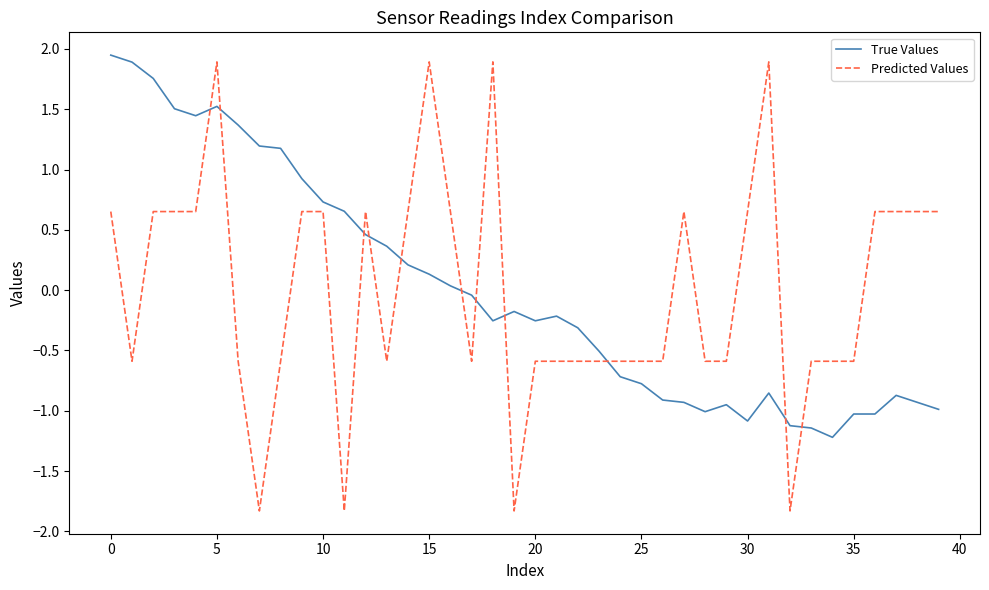

What is the lowest value of the True Values series?

-1.2